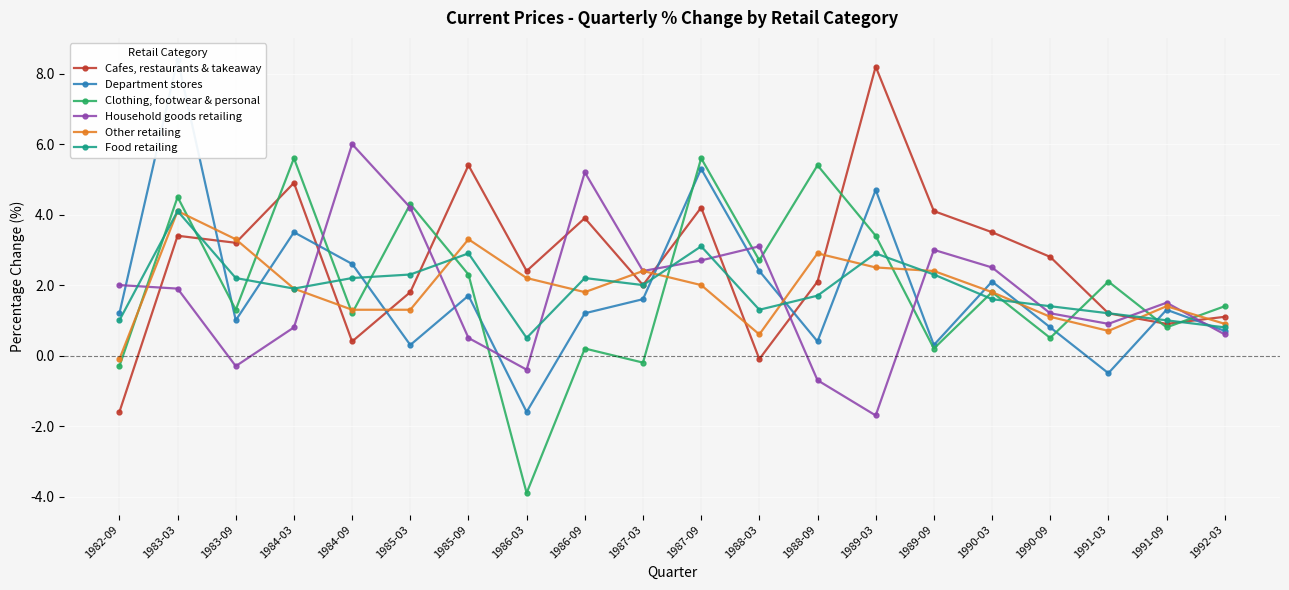

Read the Other retailing value at 1985-09.

3.3